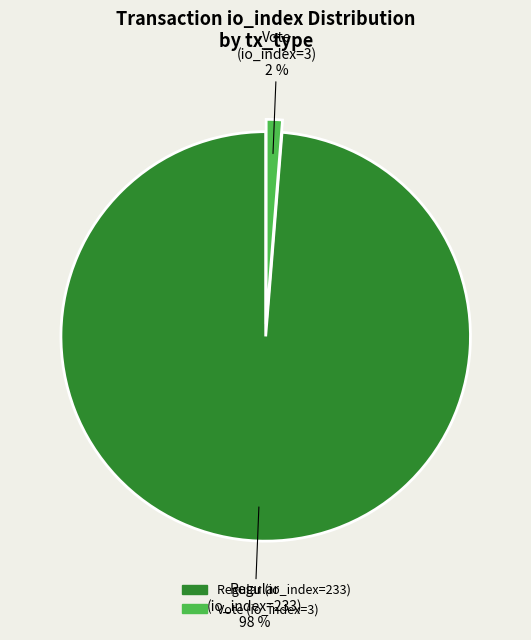

To the nearest percent, what portion does Regular (io_index=233) represent?

99%